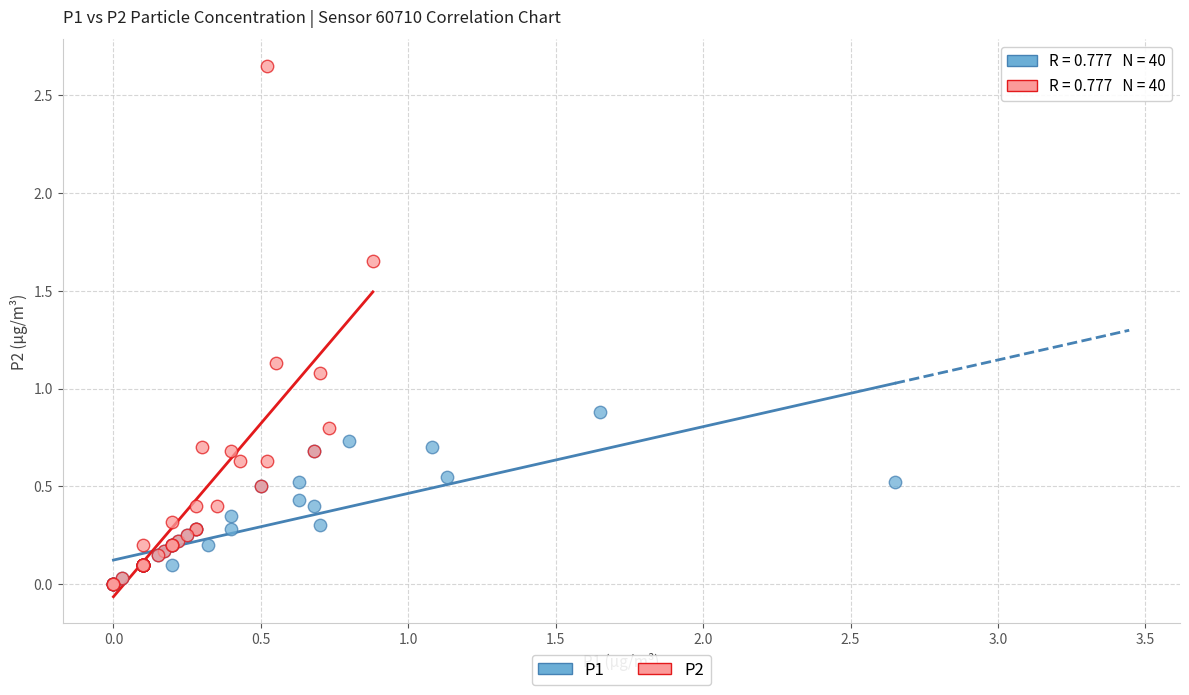

Which series reaches the maximum Y coordinate?

P2